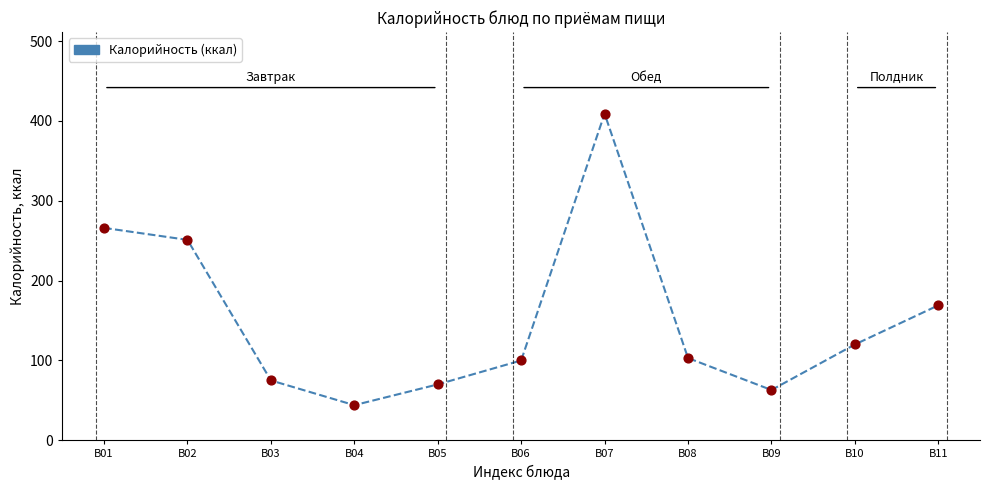

Between B11 and B04, which is larger?

B11